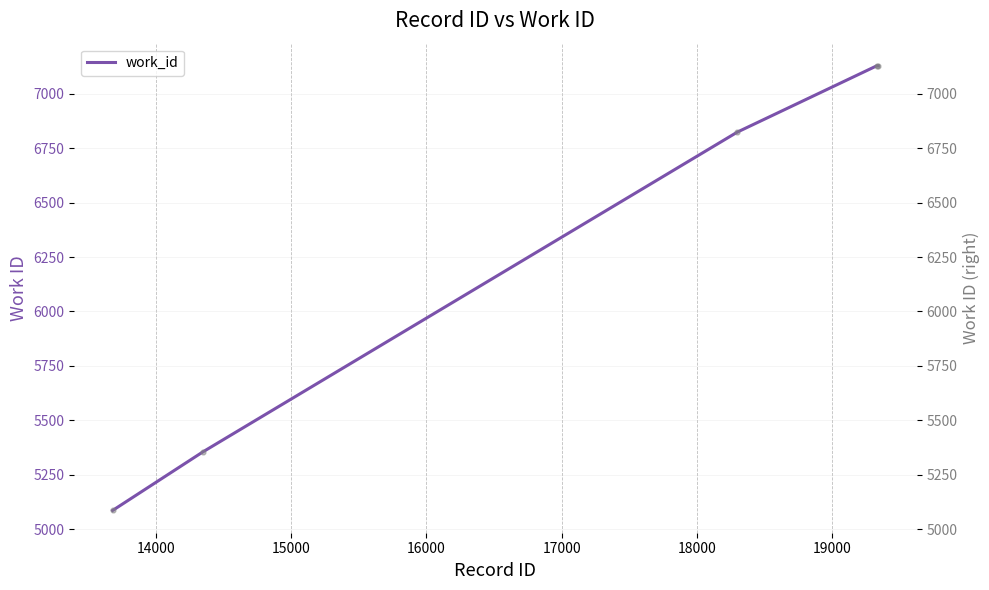

Which series has the widest spread of Y values?

work_id